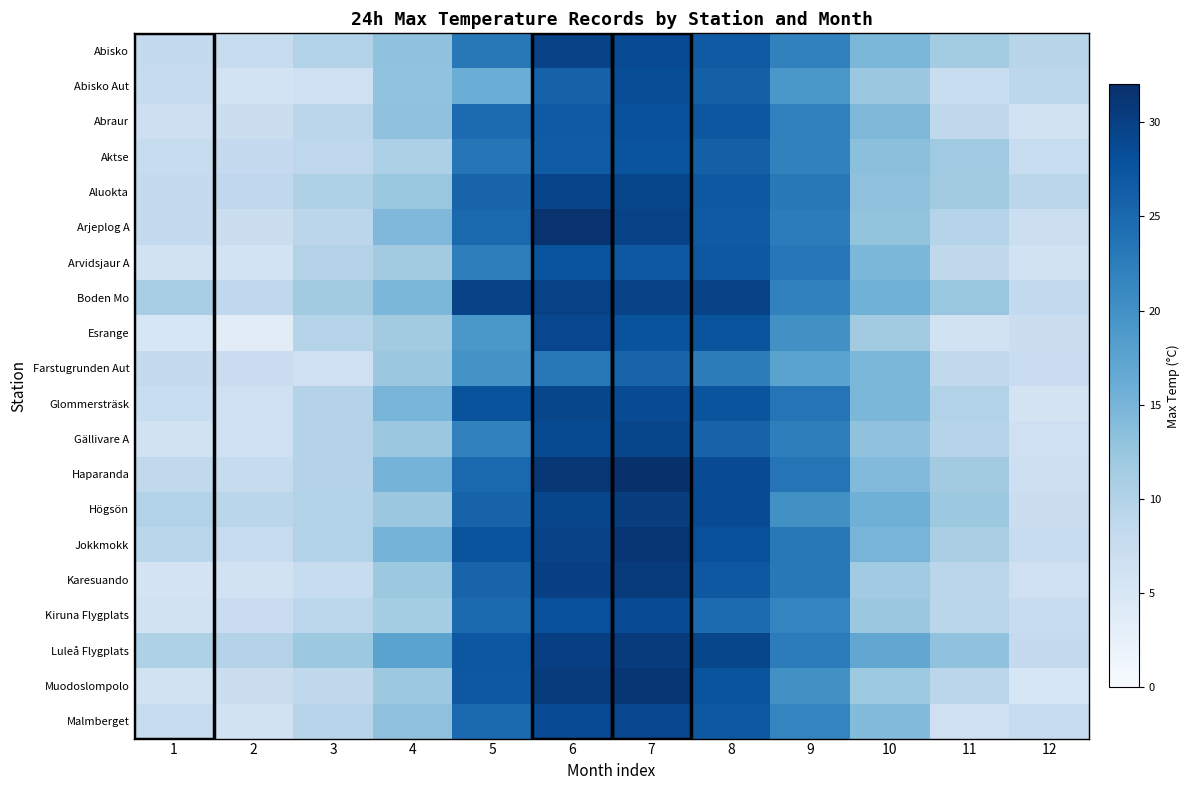

What is the spread (max minus min) of values at 11?

7.0